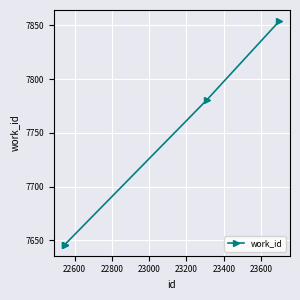

What is the maximum value shown in the chart?

7854